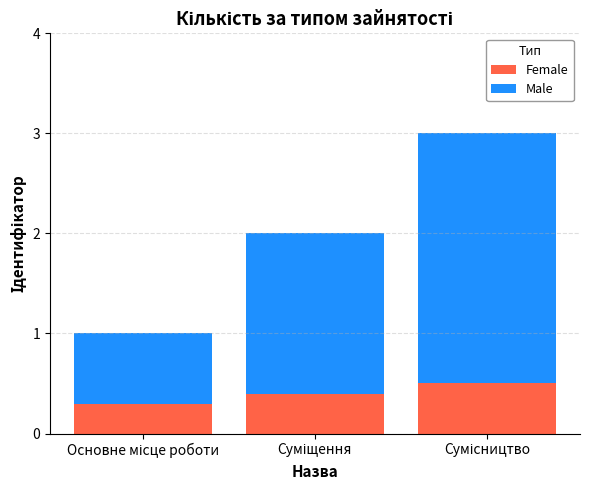

How many Female values are between 0 and 1?

3